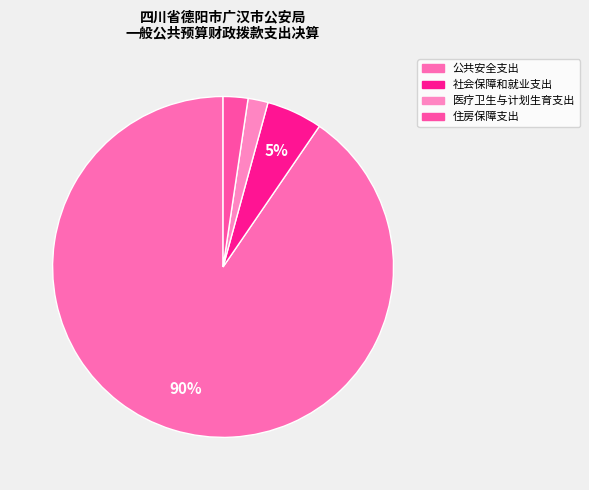

What percentage do 医疗卫生与计划生育支出 and 社会保障和就业支出 together represent?

7.2%